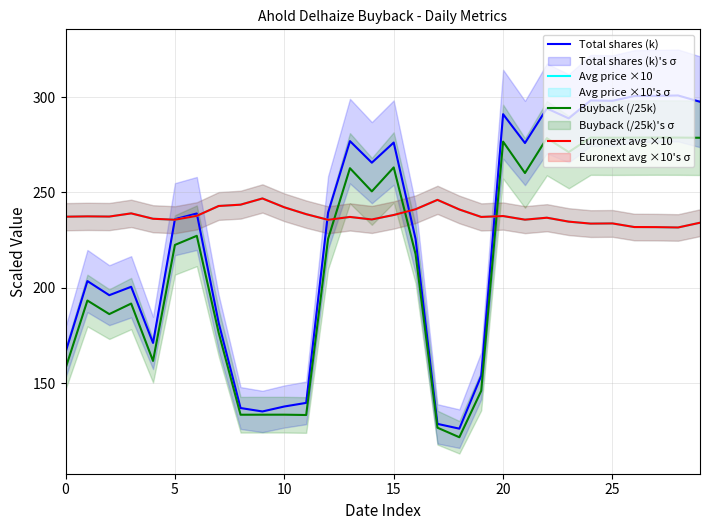

At how many categories does at least one series exceed 129?

30